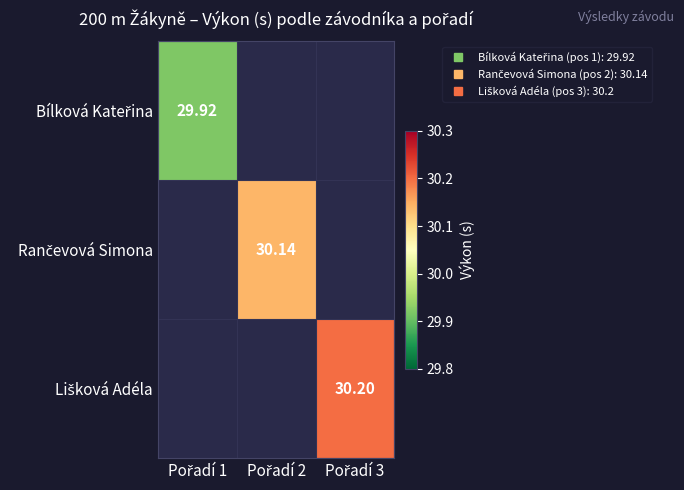

Which has a higher value, Pořadí 1 or Pořadí 3?

Pořadí 3